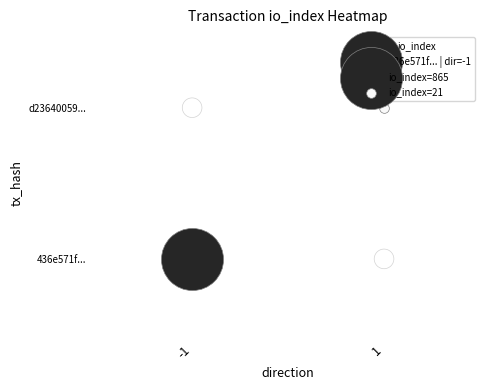

Which series has the largest total across all categories?

436e571f...